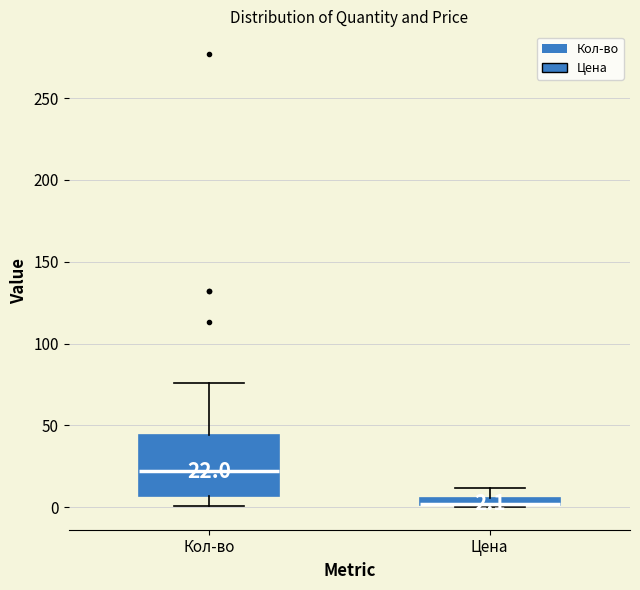

Comparing the boxes themselves (not the whiskers), which one is the tallest?

Кол-во